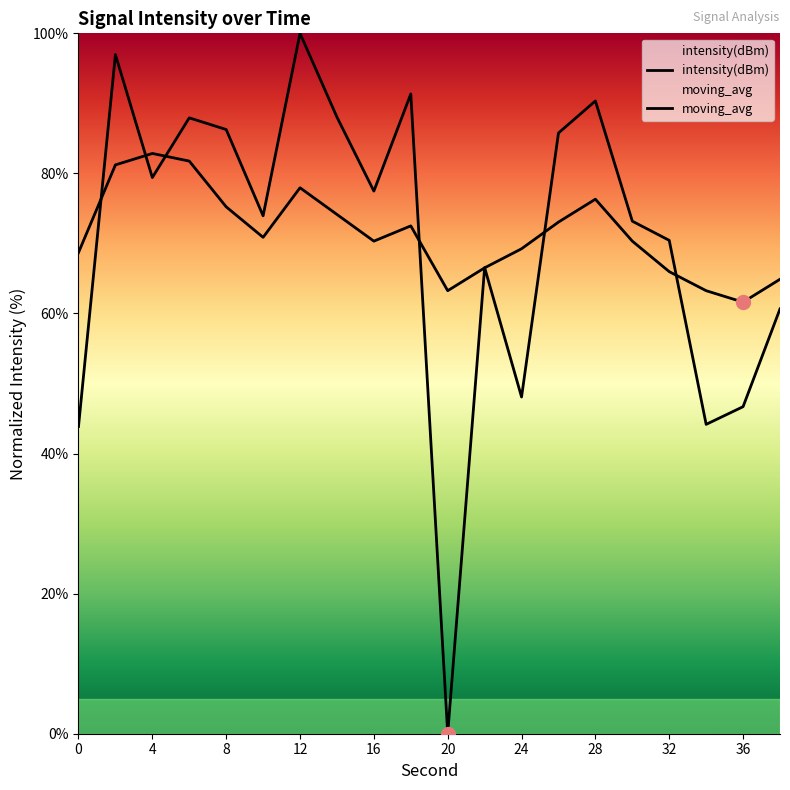

Rank the series by their average value, from lowest to highest.

intensity(dBm), moving_avg